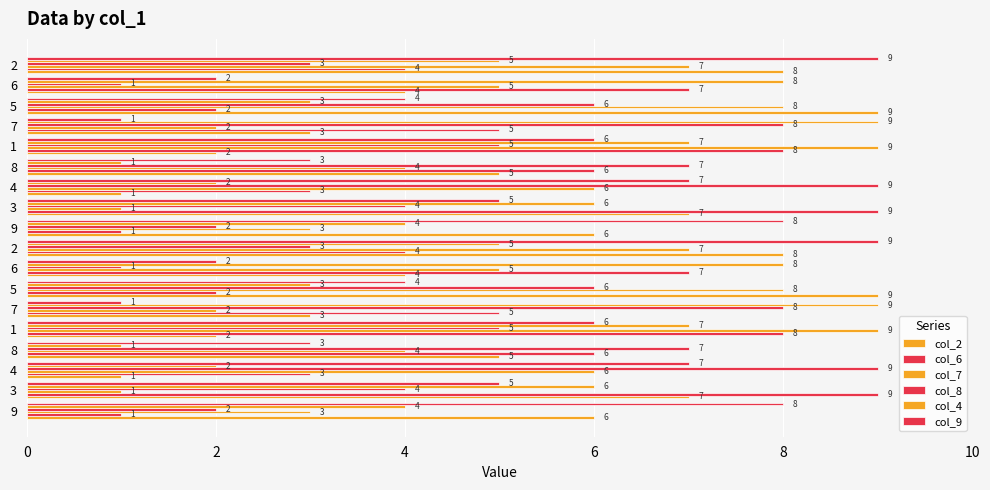

What is the approximate value of col_4 at 5?

3